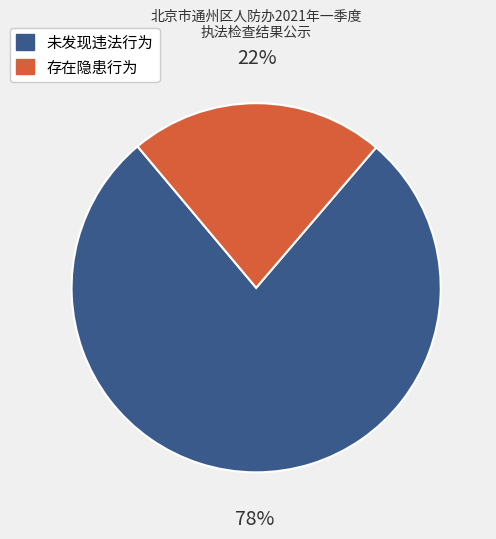

What is the majority slice?

未发现违法行为